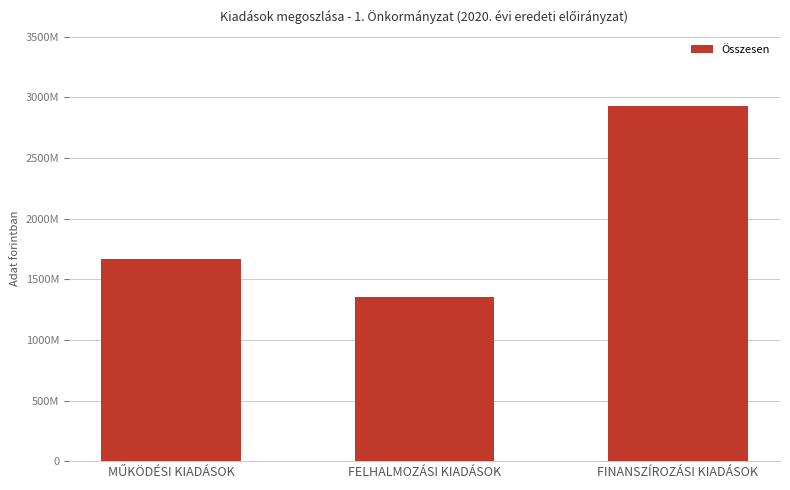

How many values exceed 1664766371?

1